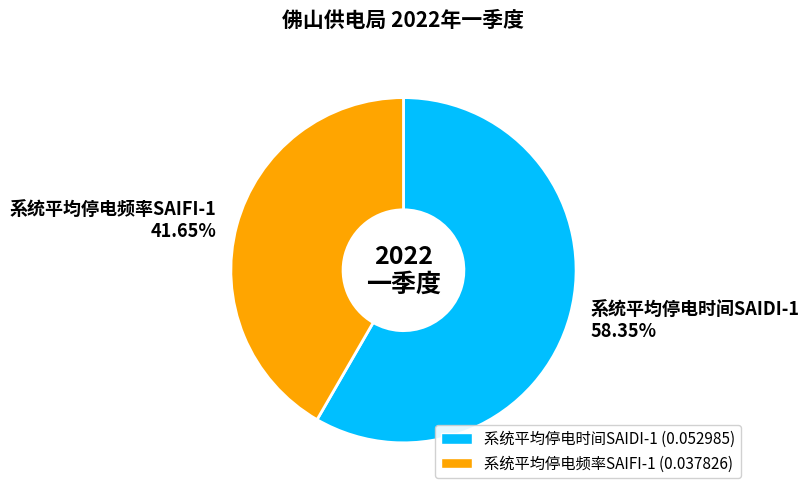

What is the largest slice in the pie chart?

系统平均停电时间SAIDI-1